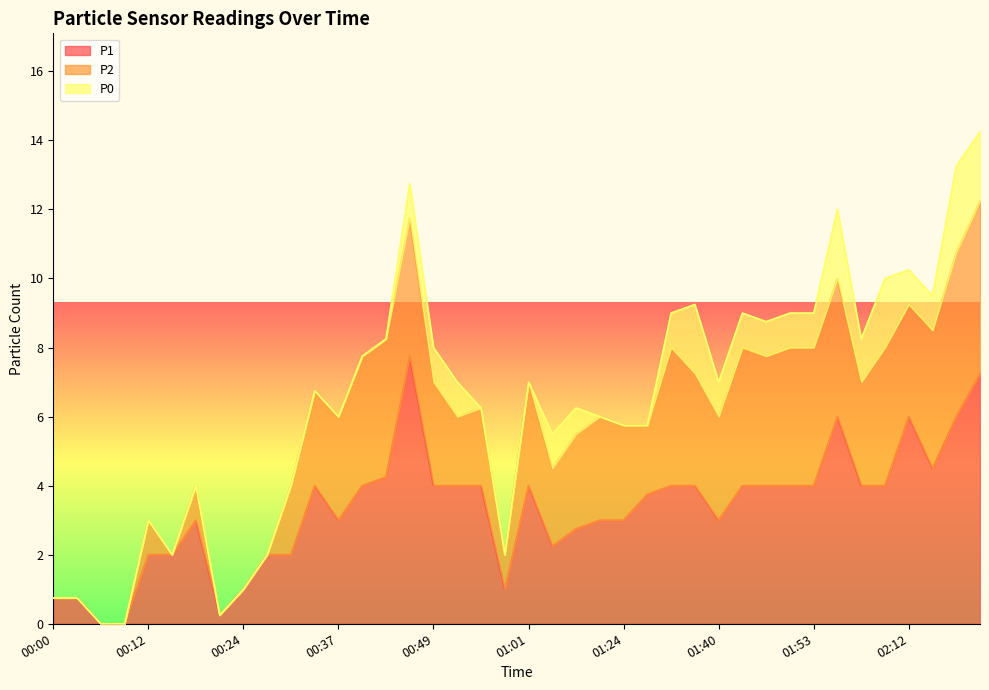

The P1 series shows 4.0 at 01:01. True or false?

True